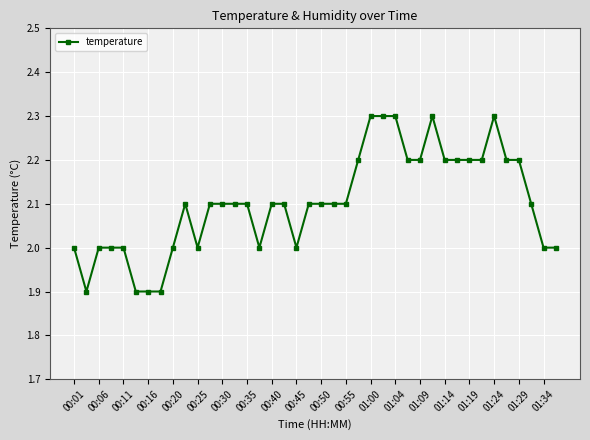

How many values are between 2 and 3?

36